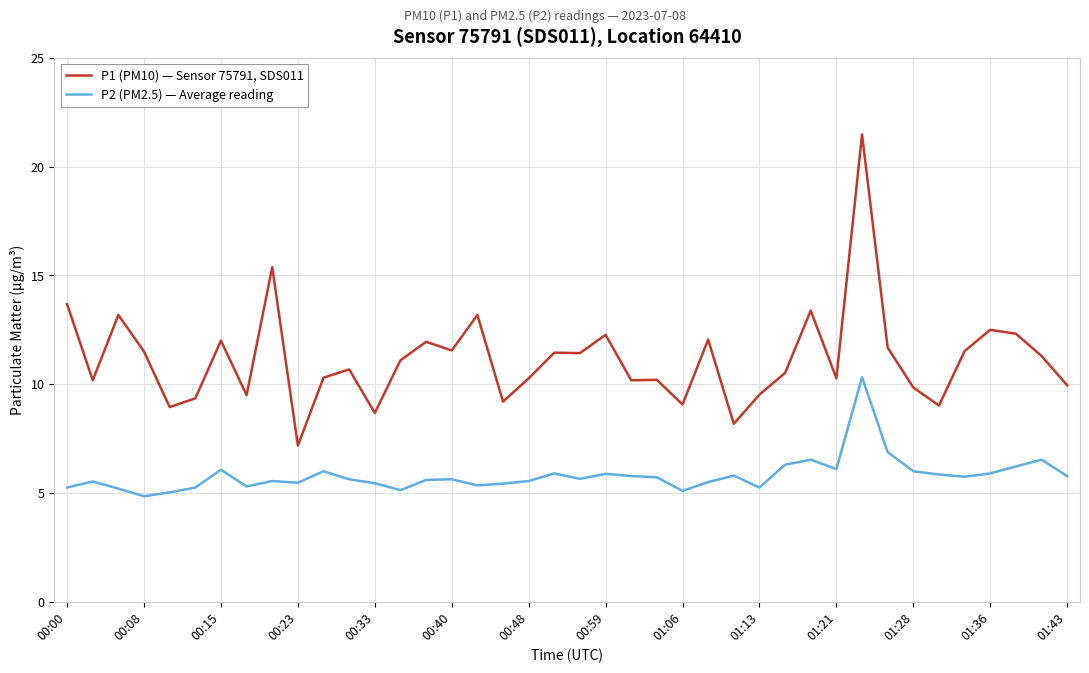

What is the difference between the maximum and minimum values in the P1 (PM10) — Sensor 75791, SDS011 series?

14.3